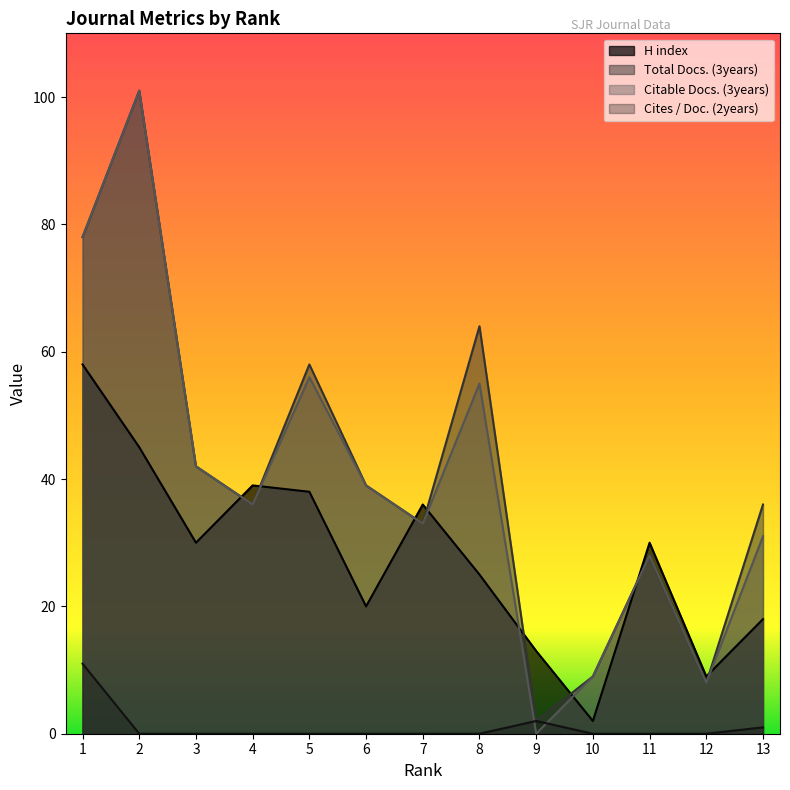

Is it true that Cites / Doc. (2years) equals 4 at 1?

False